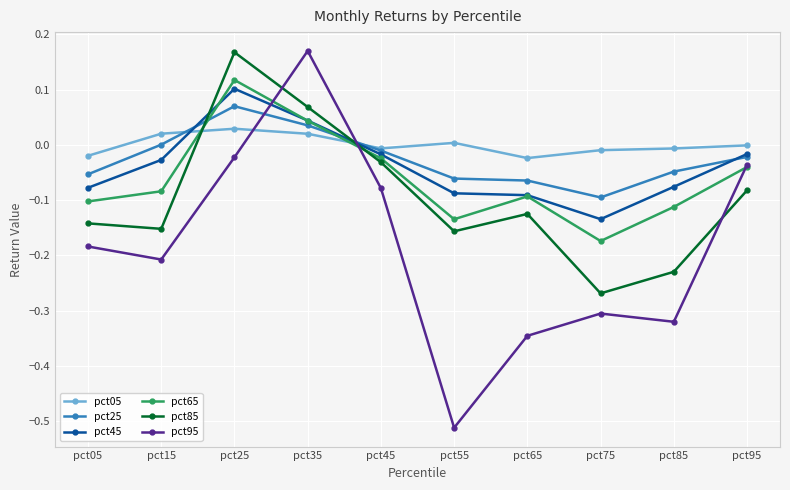

Is the value of pct05 at pct85 greater than the value of pct65 at pct95?

Yes